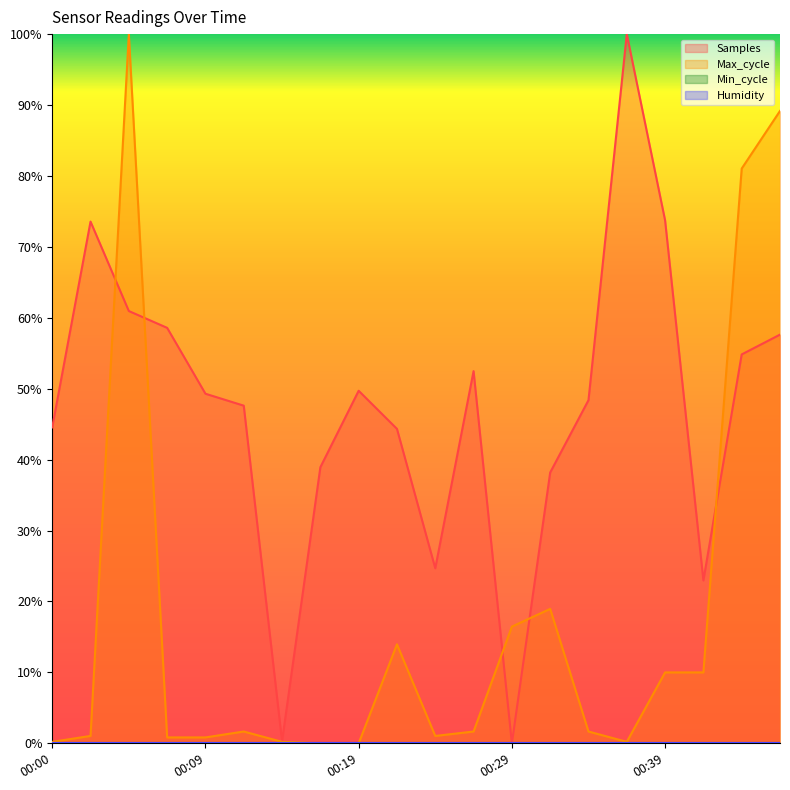

Reading left to right, extract all data points from this chart.

Samples: 0.4	0.7	0.6	0.6	0.5	0.5	0.0	0.4	0.5	0.4	0.2	0.5	0.0	0.4	0.5	1.0	0.7	0.2	0.5	0.6
Max_cycle: 0.0	0.0	1.0	0.0	0.0	0.0	0.0	0.0	0.0	0.1	0.0	0.0	0.2	0.2	0.0	0.0	0.1	0.1	0.8	0.9